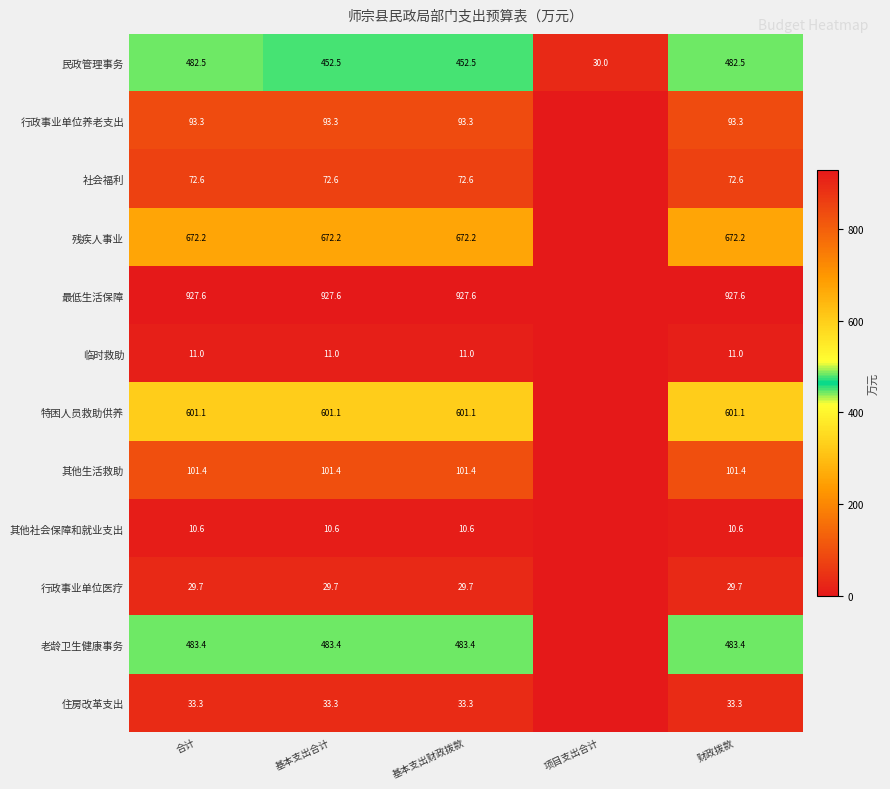

Between 基本支出财政拨款 and 财政拨款, which series saw the biggest shift?

民政管理事务